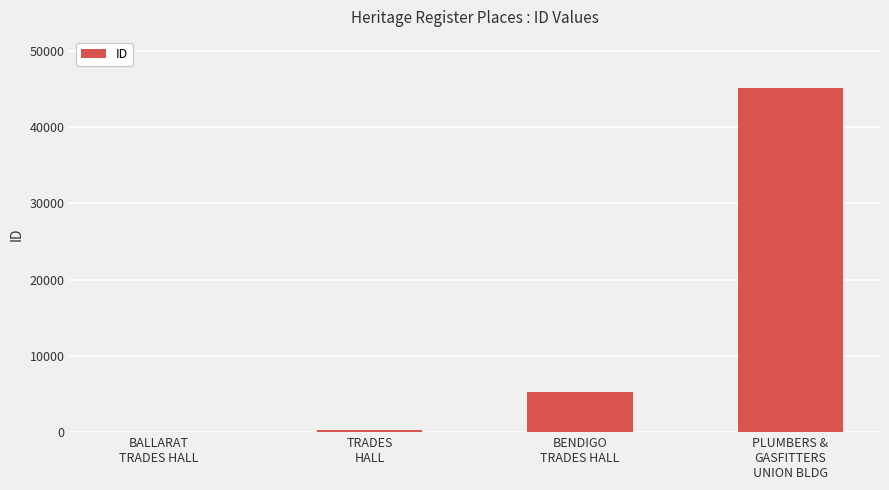

Count the number of data series in this chart.

1